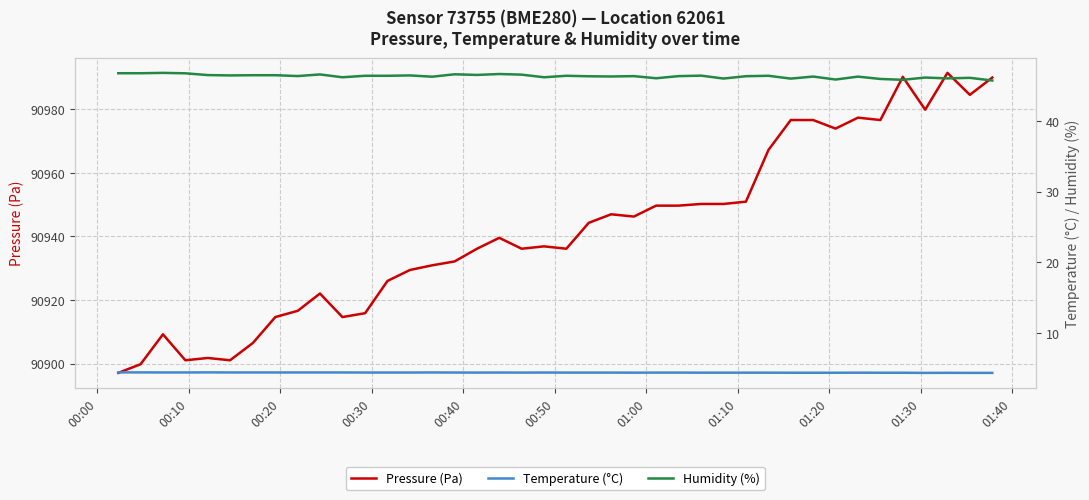

True or false: Temperature (°C) and Pressure (Pa) cross at least once.

False